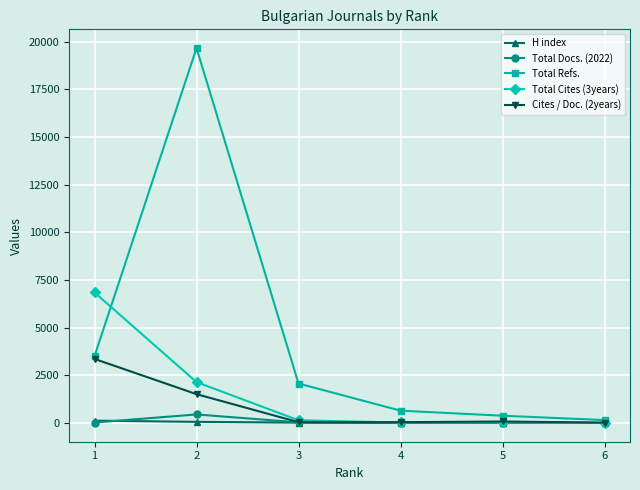

True or false: Total Refs. and Total Cites (3years) cross at least once.

True